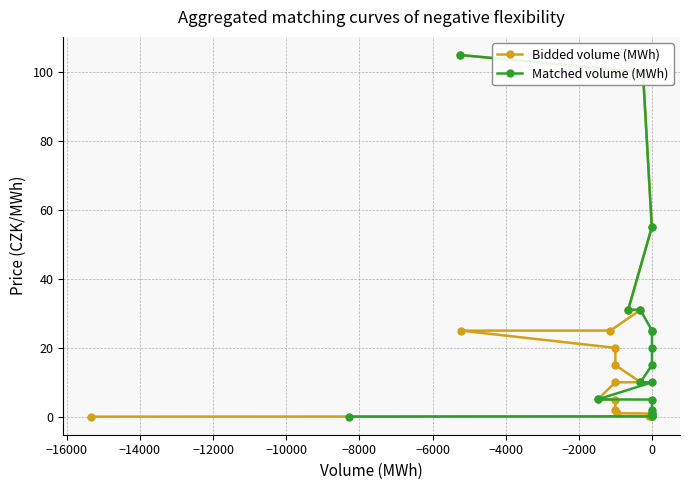

How many data points in Matched volume (MWh) are less than 10?

9